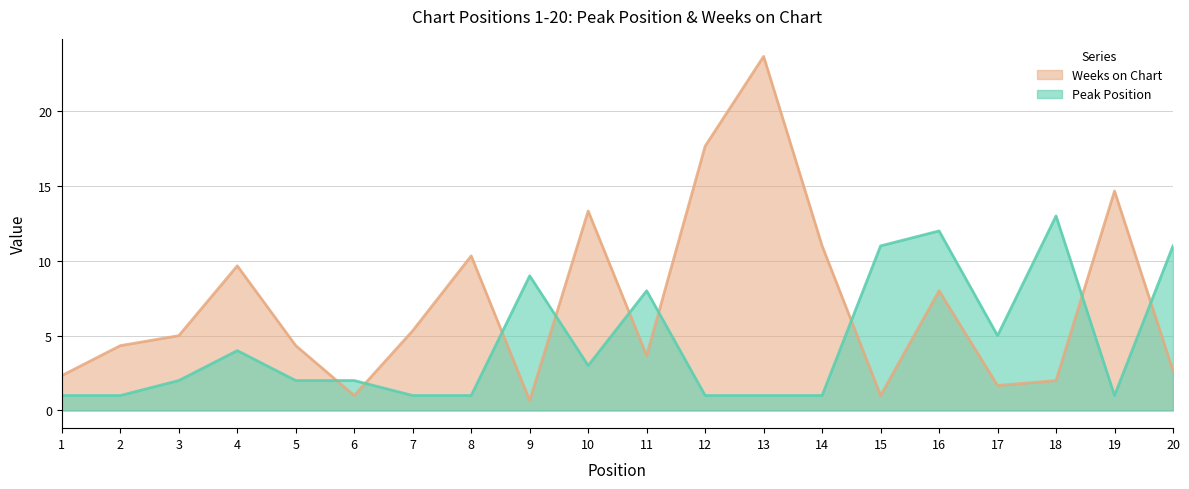

List the series in order of their overall mean, highest first.

Weeks on Chart, Peak Position